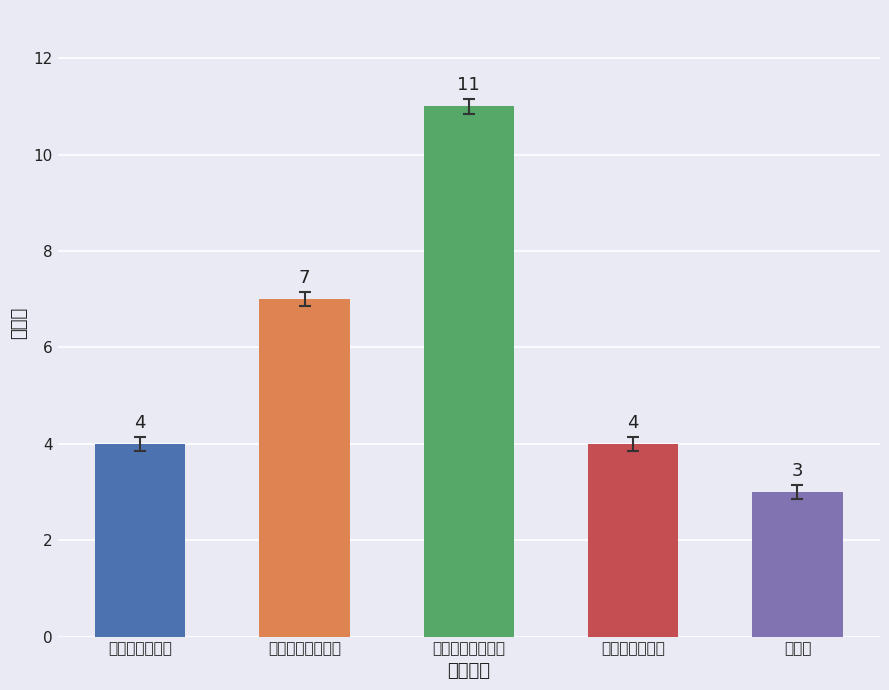

What is the difference between the values at 適切な支援の提供 and 非常時等の対応?

3